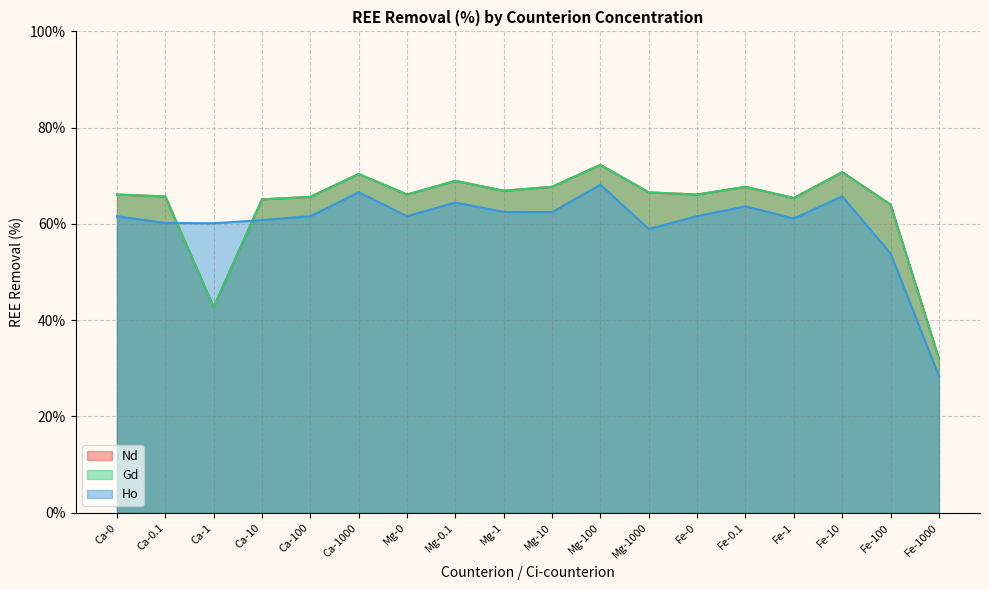

After their last crossing, which series has the higher values: Nd or Gd?

Gd